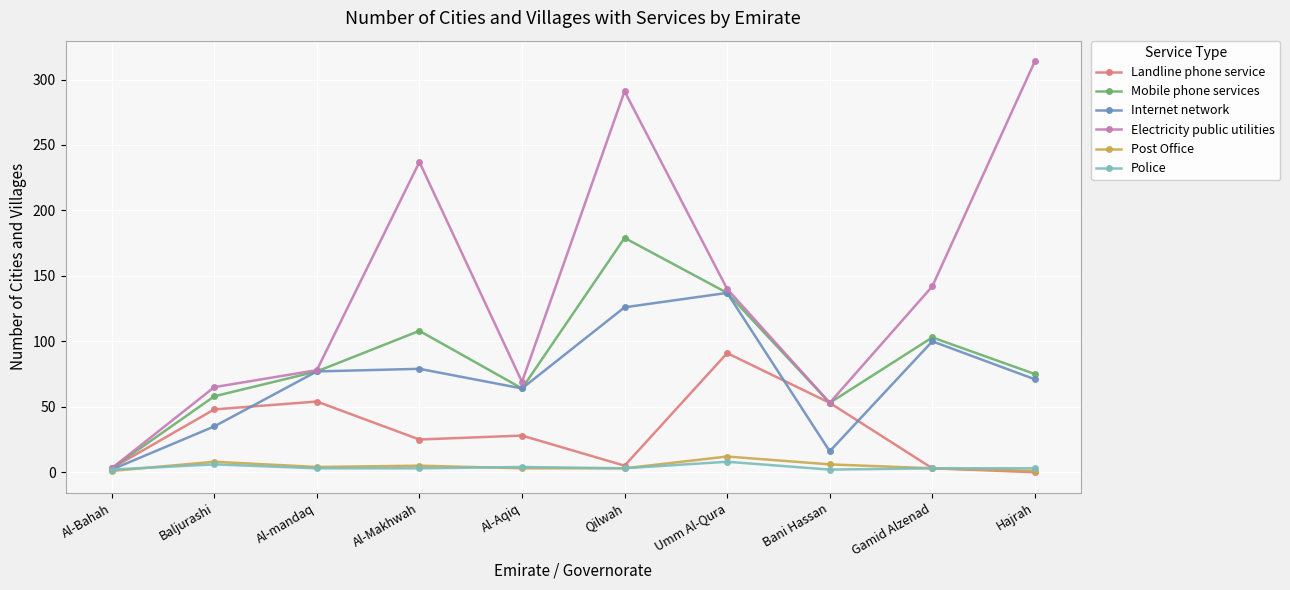

In Internet network, how many points are higher than both neighbors (excluding endpoints)?

3